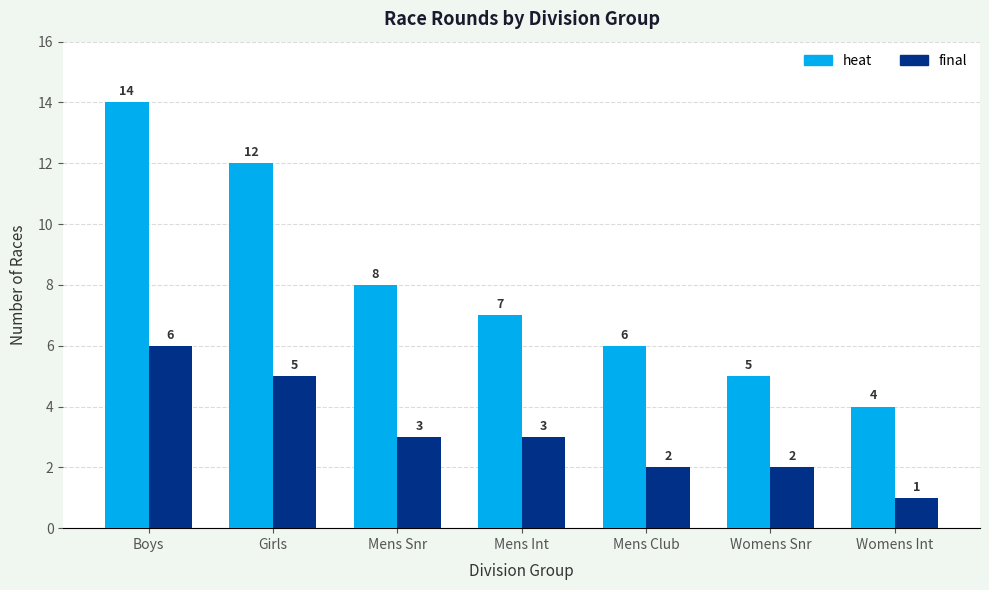

Between Mens Snr and Mens Int, which series saw the biggest shift?

heat